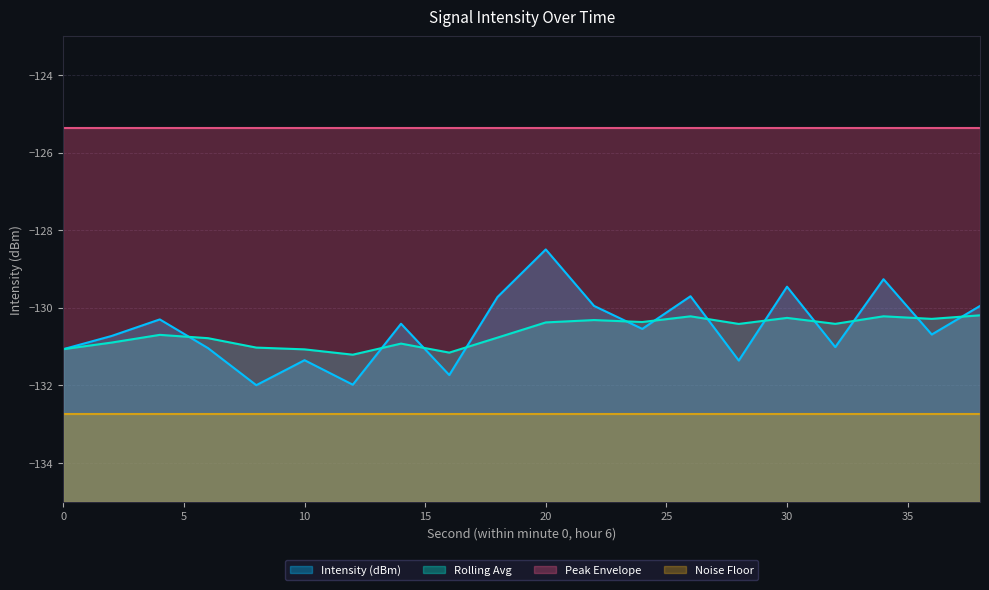

Rank the series at 18 from highest to lowest value.

Intensity (dBm), Rolling Avg